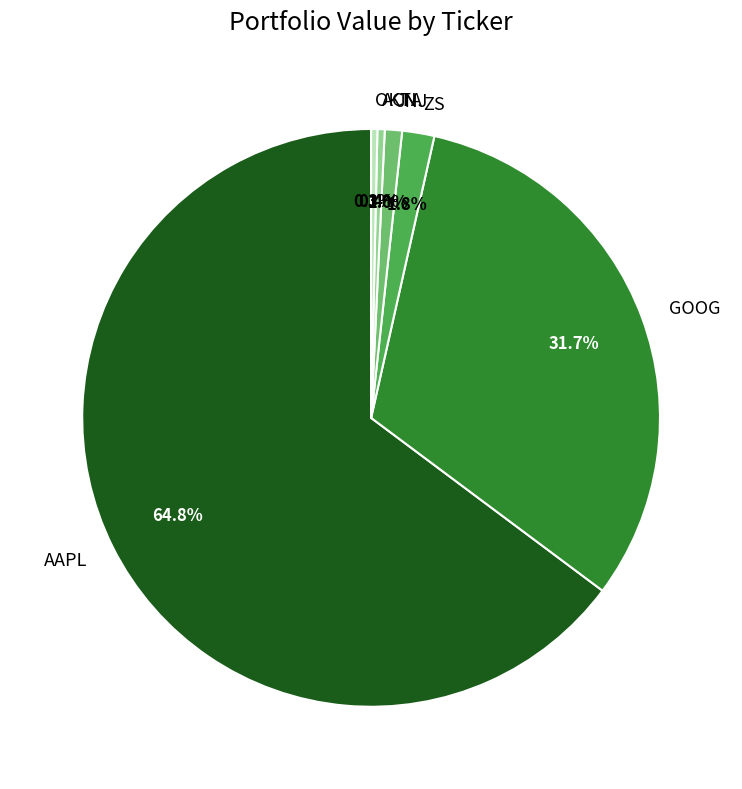

Which slice is the largest?

AAPL